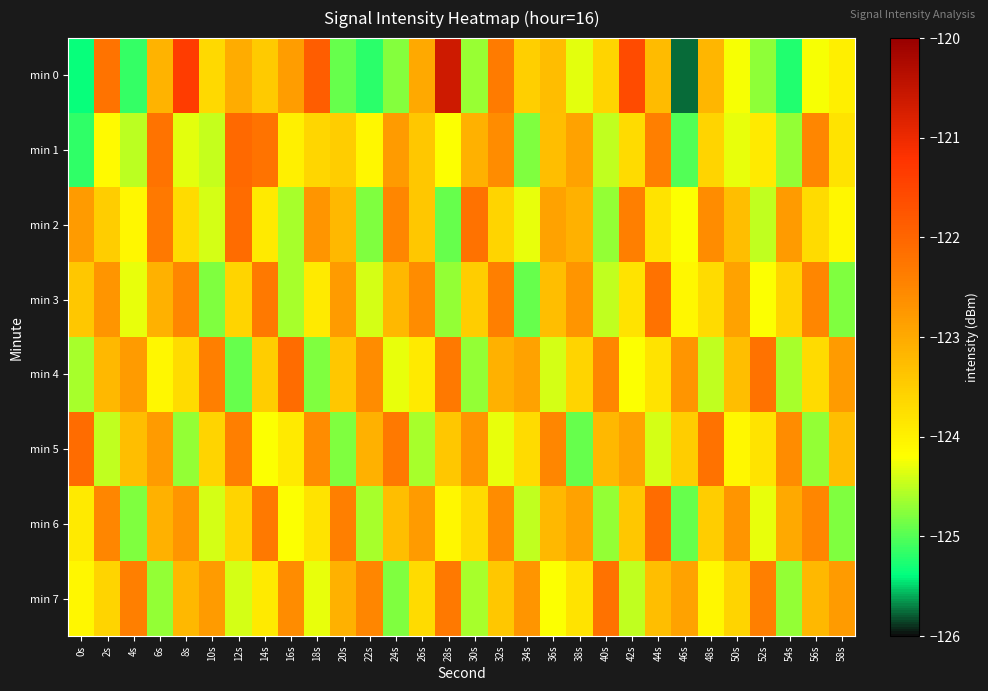

At which category is the sum across all series the highest?

32s